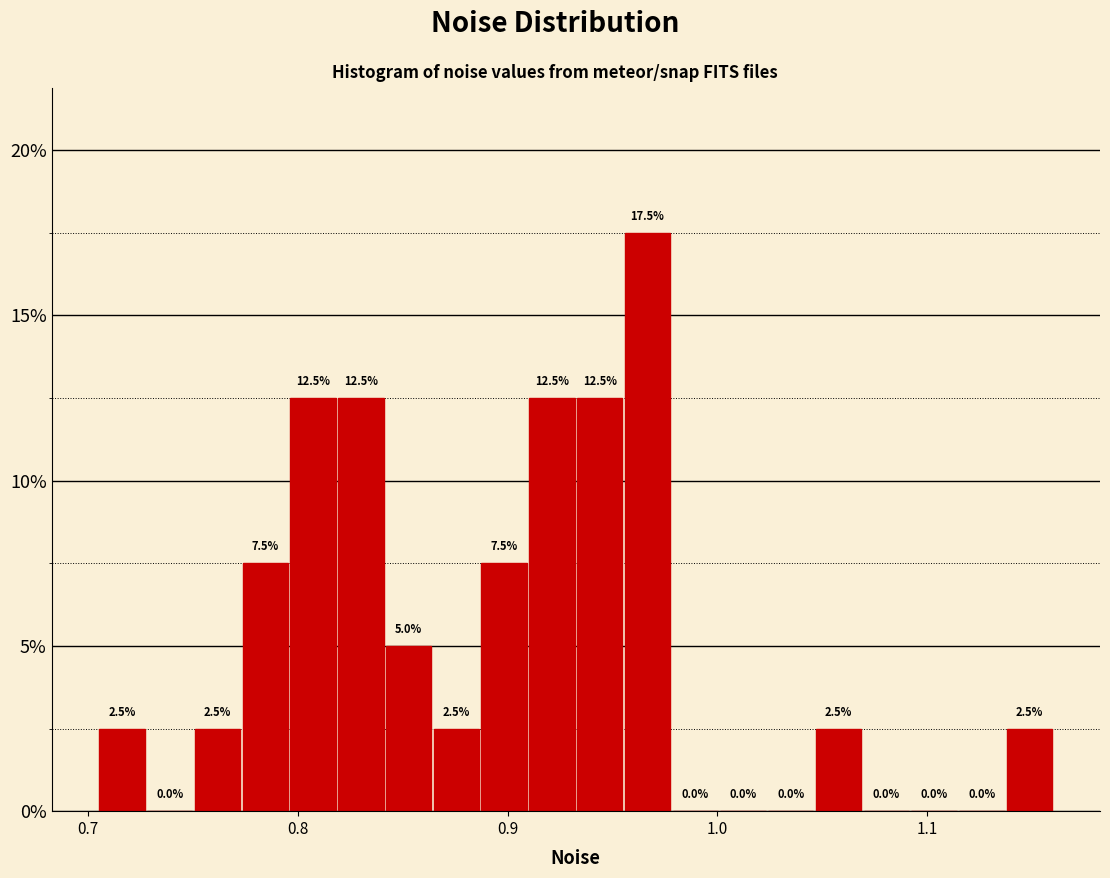

Read against the x-axis, roughly where is the centre of the tallest bar?

0.97